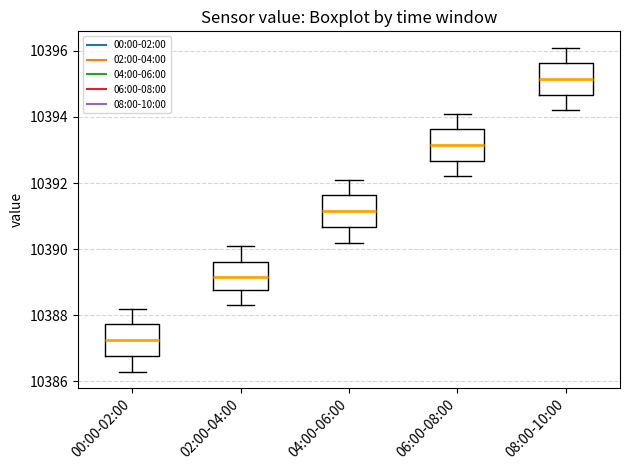

Where is the upper edge of the box for 06:00-08:00 on the y-axis? The values are not printed on the chart, so give them approximately, as read against the axis.

10393.6